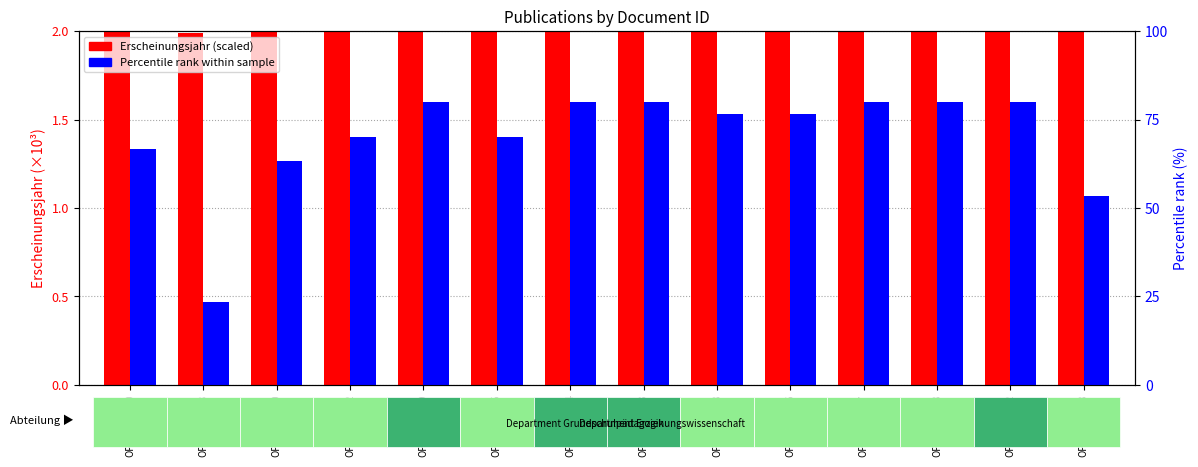

True or false: Percentile rank within sample has a value of 80.0 at OPUS4-30823.

True